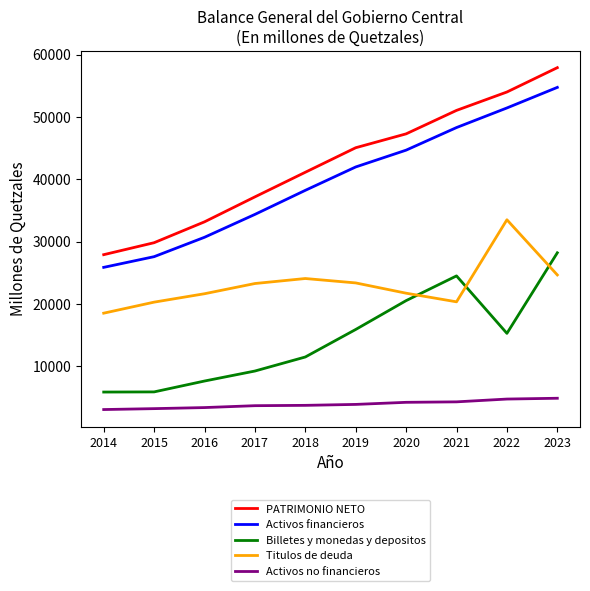

Which series has the widest spread of values?

PATRIMONIO NETO